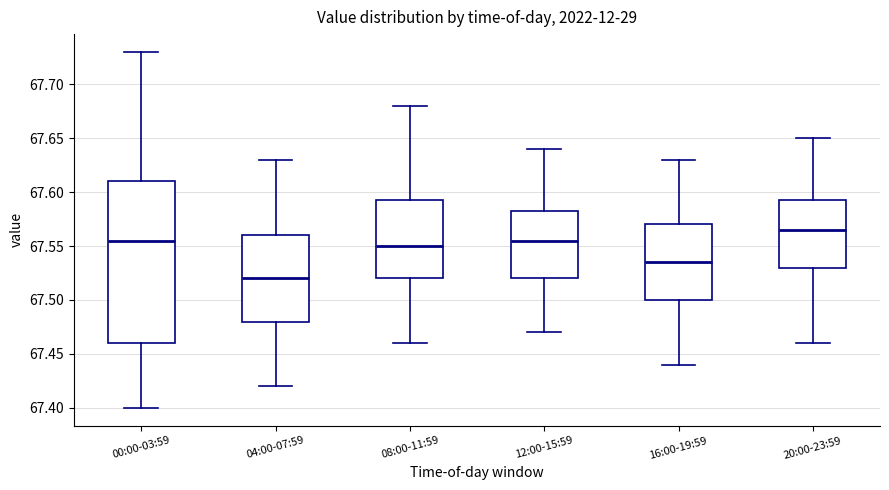

Which box is the tallest, from its lower edge to its upper edge?

00:00-03:59